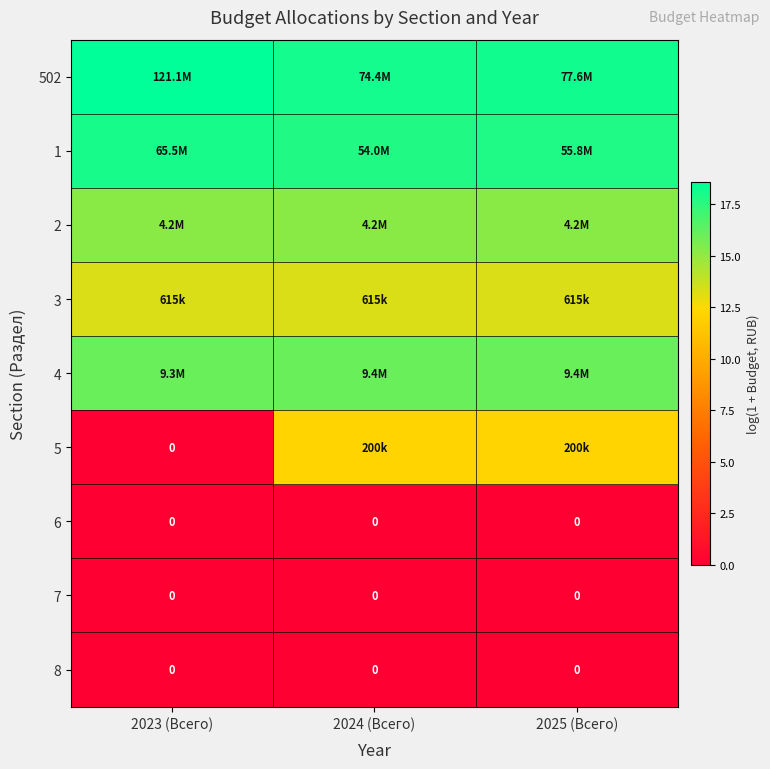

The value of 1 at 2025 (Всего) is 17.8. True or false?

True